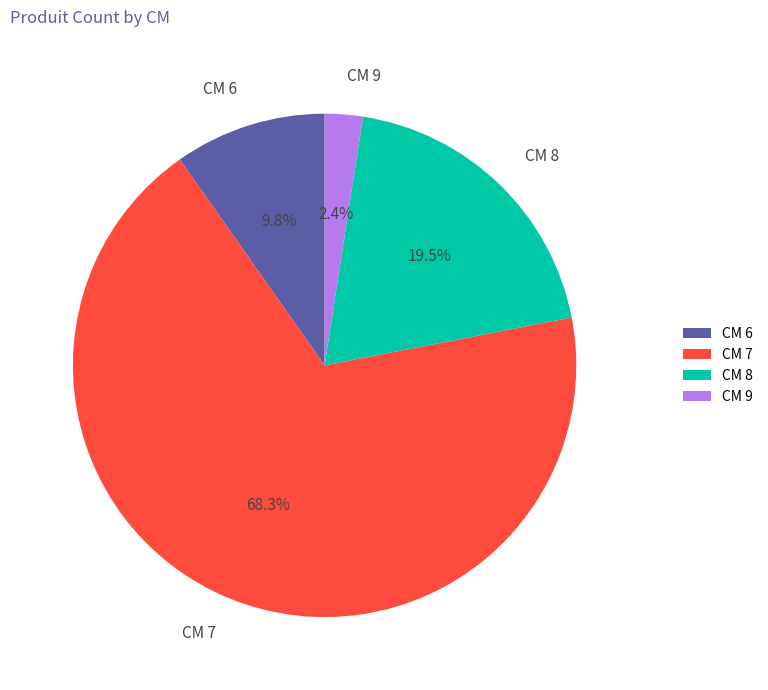

Is there a majority slice in this chart?

Yes